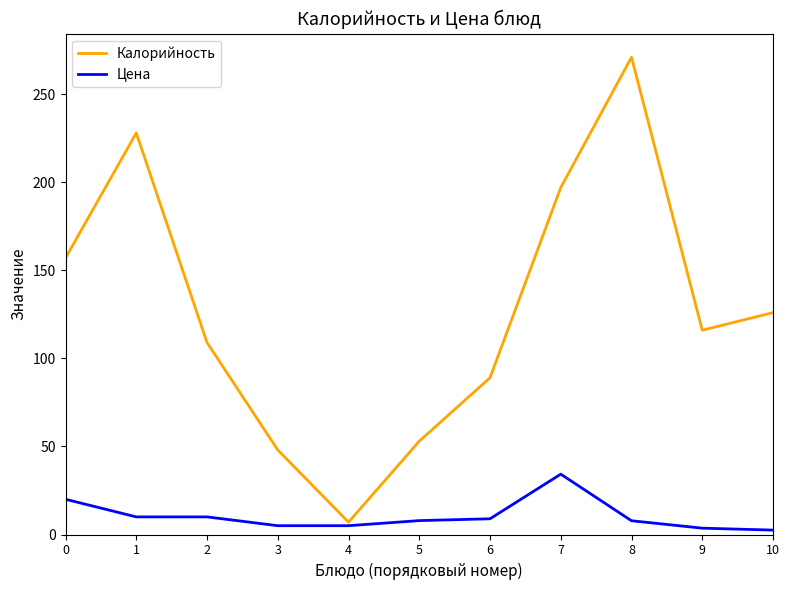

The value of Калорийность at 3 is 48.0. True or false?

True